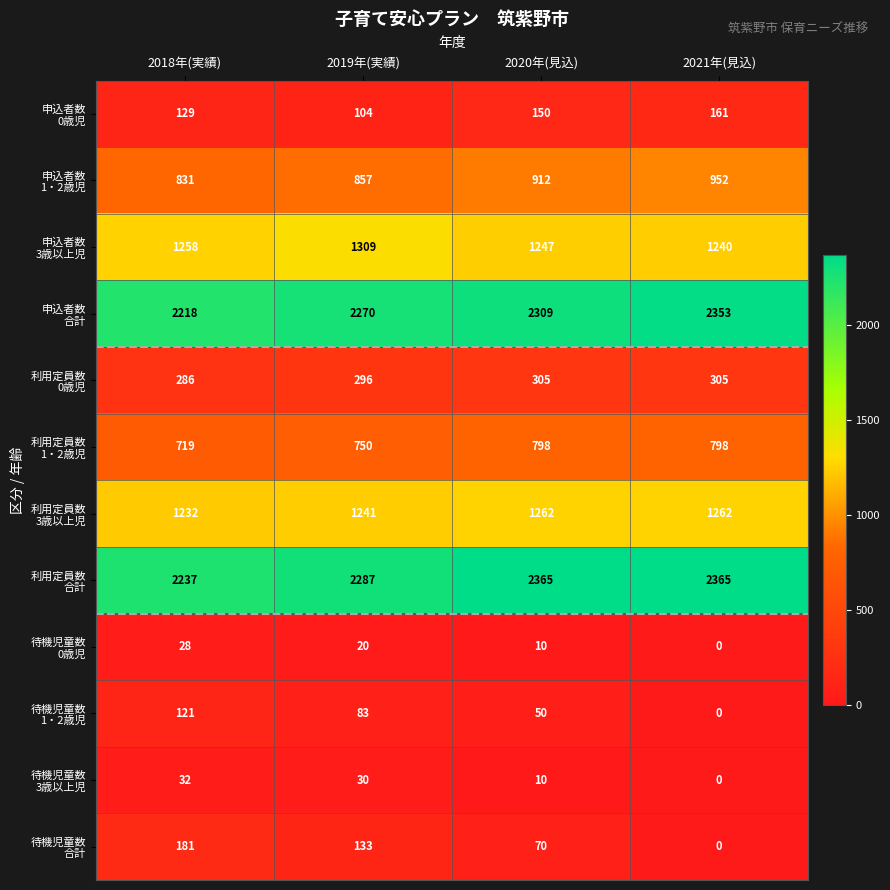

What is the total value across all series at 2019年(実績)?

9380